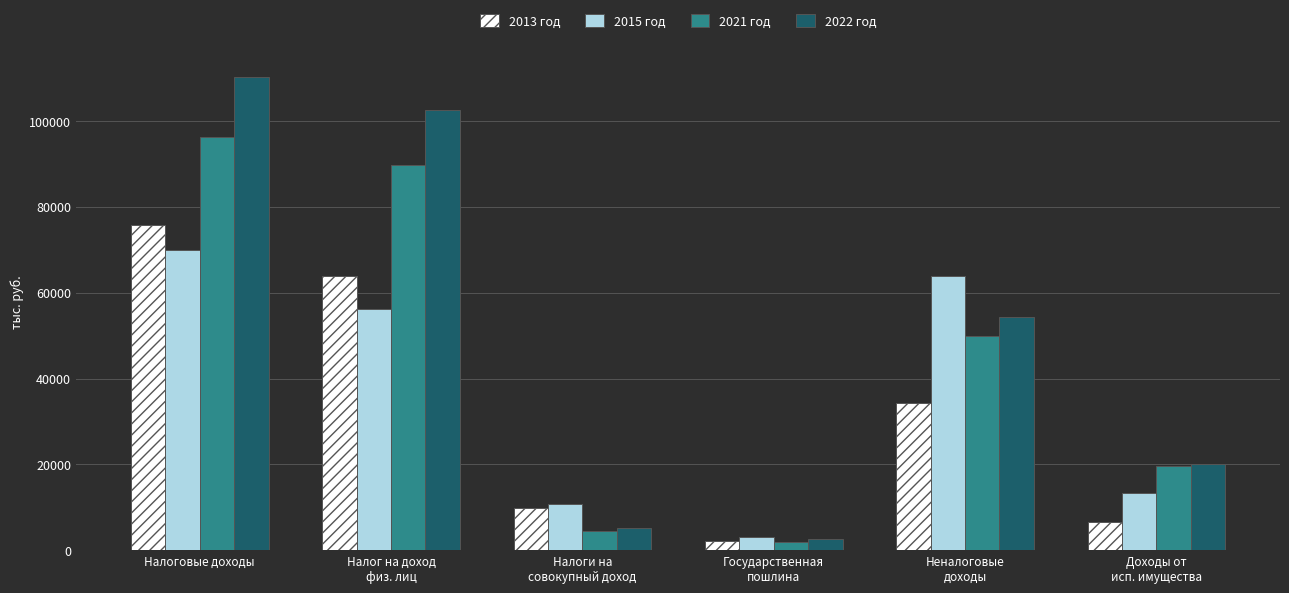

Where is 2022 год nearest to the value 56480?

Неналоговые
доходы